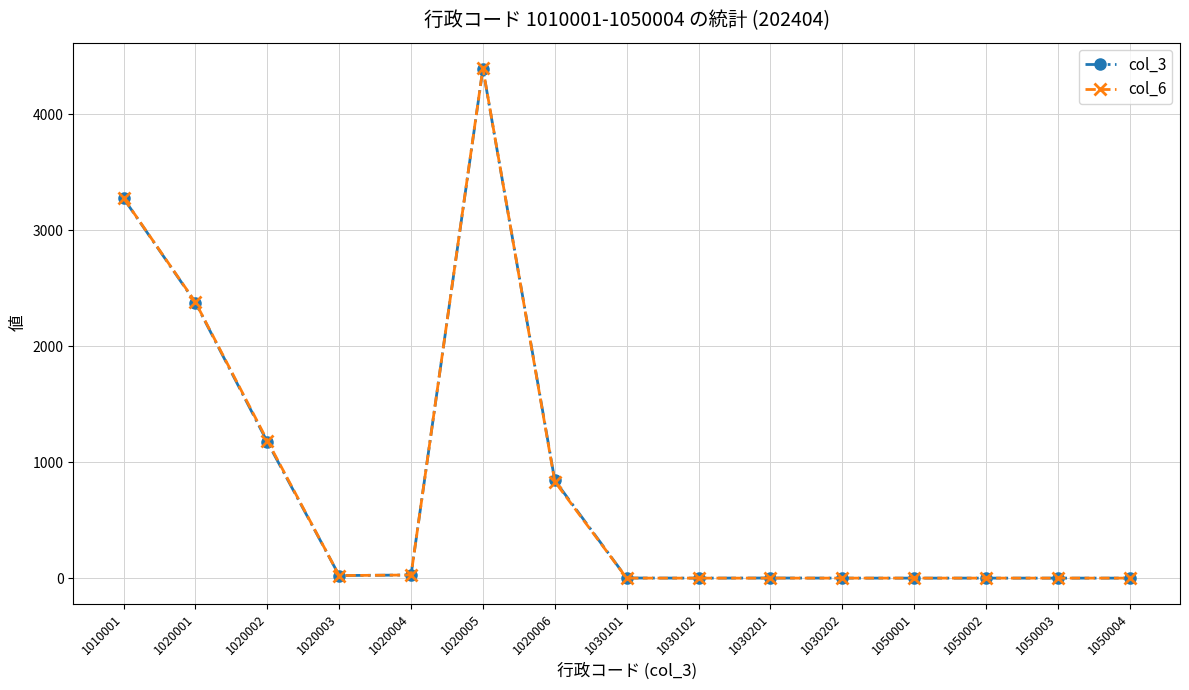

The col_6 series shows 2380 at 1020001. True or false?

True